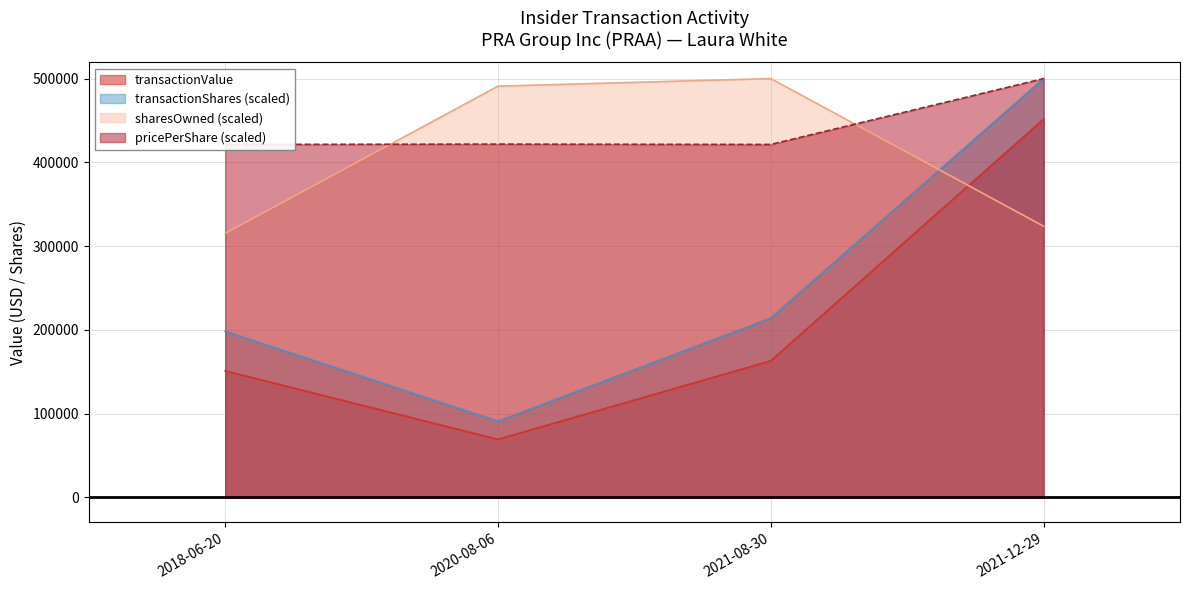

Which has a higher value, 2021-08-30 or 2021-12-29?

2021-12-29